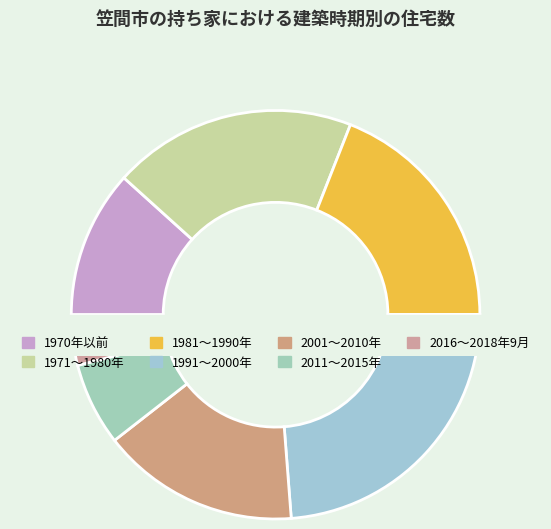

How many slices are in this pie chart?

7